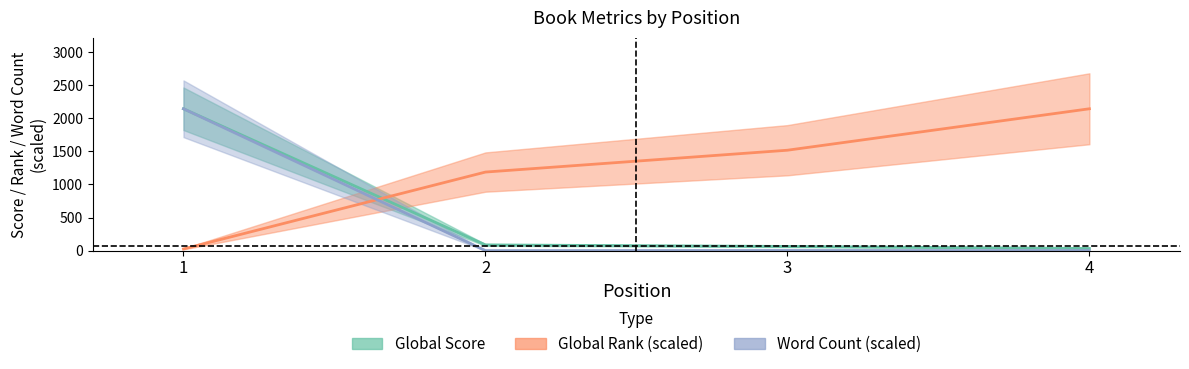

Is this an area chart (filled region under the line)?

No